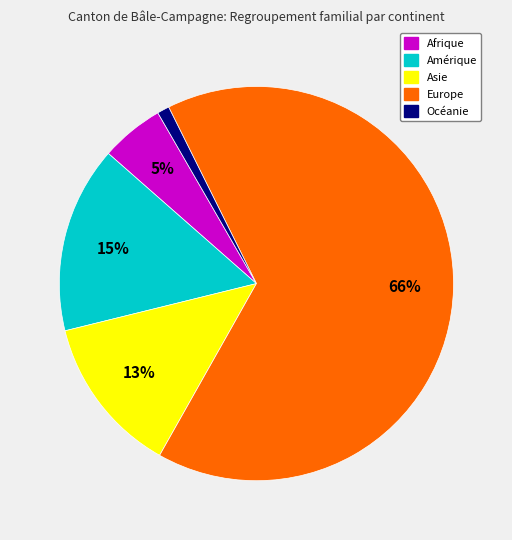

Is it true that Asie is 1% of the pie?

False